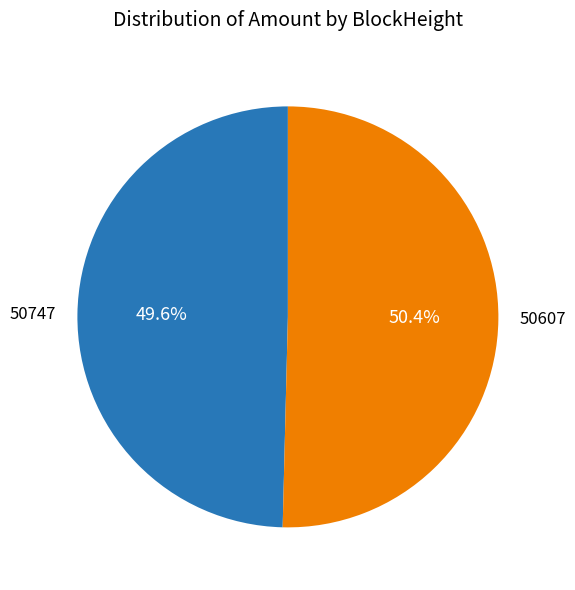

How many slices are in this pie chart?

2